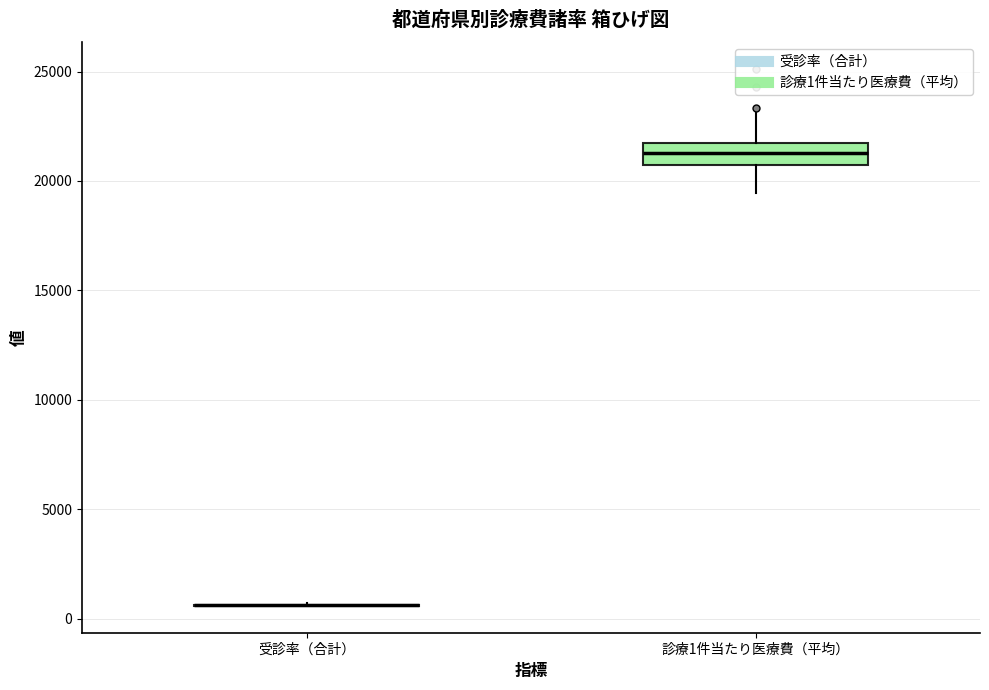

Which box is the tallest, from its lower edge to its upper edge?

診療1件当たり医療費（平均）